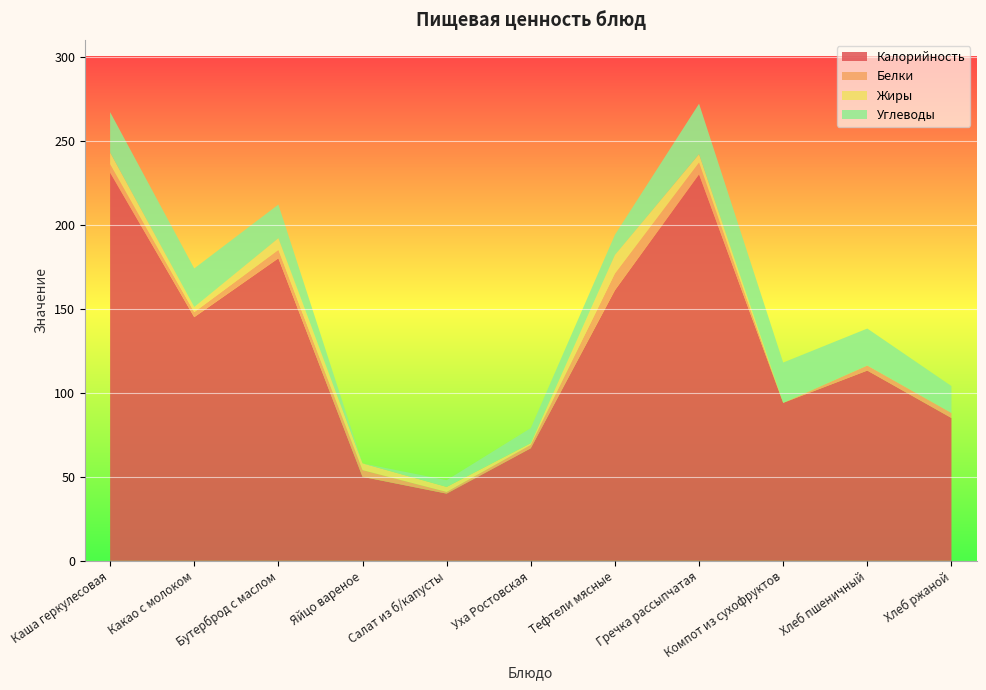

Reading left to right, transcribe all the data shown in this chart.

Калорийность: 231.0	145.0	180.0	50.0	40.0	67.0	161.0	230.0	94.0	113.2	85.0
Белки: 5.0	3.0	5.0	4.0	1.0	2.0	10.0	7.0	0.0	3.0	3.0
Жиры: 7.0	3.0	7.0	4.0	3.0	1.0	11.0	5.0	0.0	0.0	0.0
Углеводы: 24.0	23.0	20.0	0.0	4.0	9.0	12.0	30.0	24.0	22.0	16.0